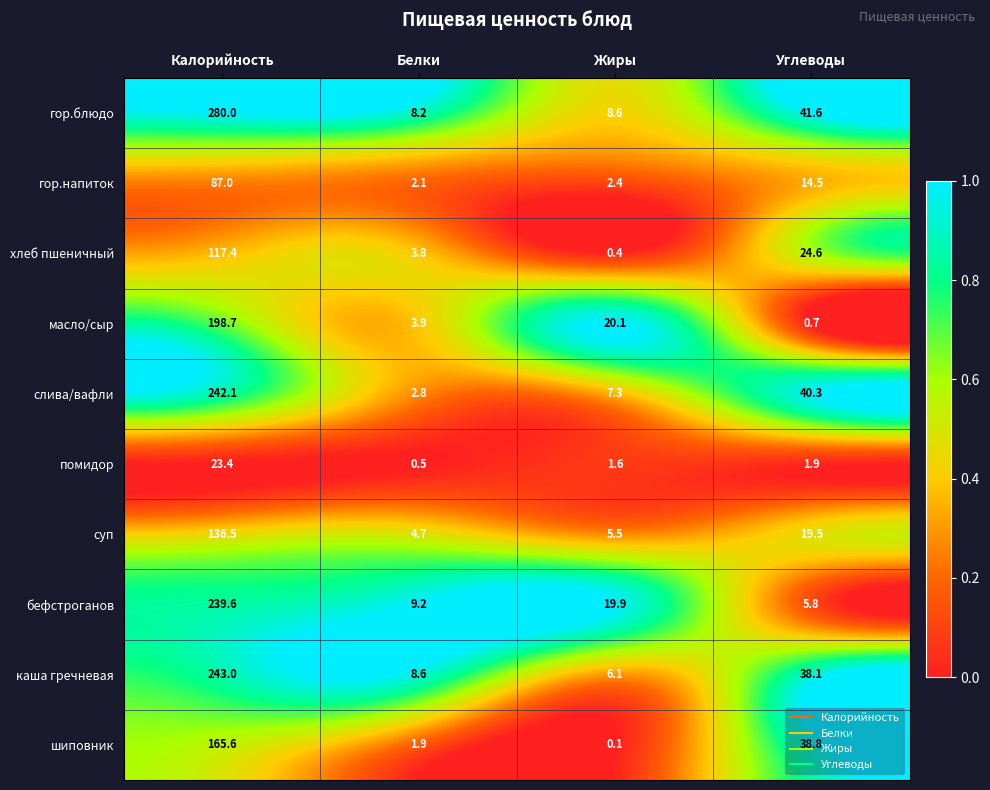

List the labels in order of помидор value, largest first.

Калорийность, Углеводы, Жиры, Белки